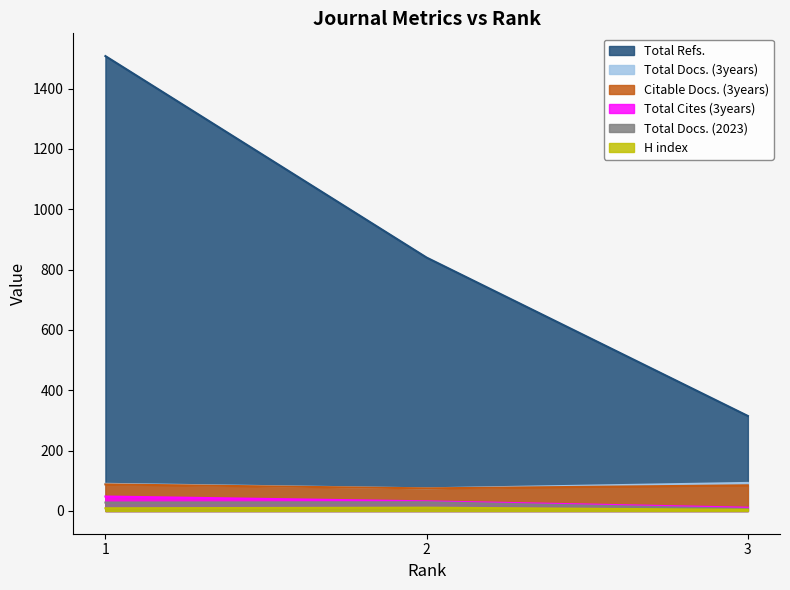

At which category does the chart reach its peak across all series?

1